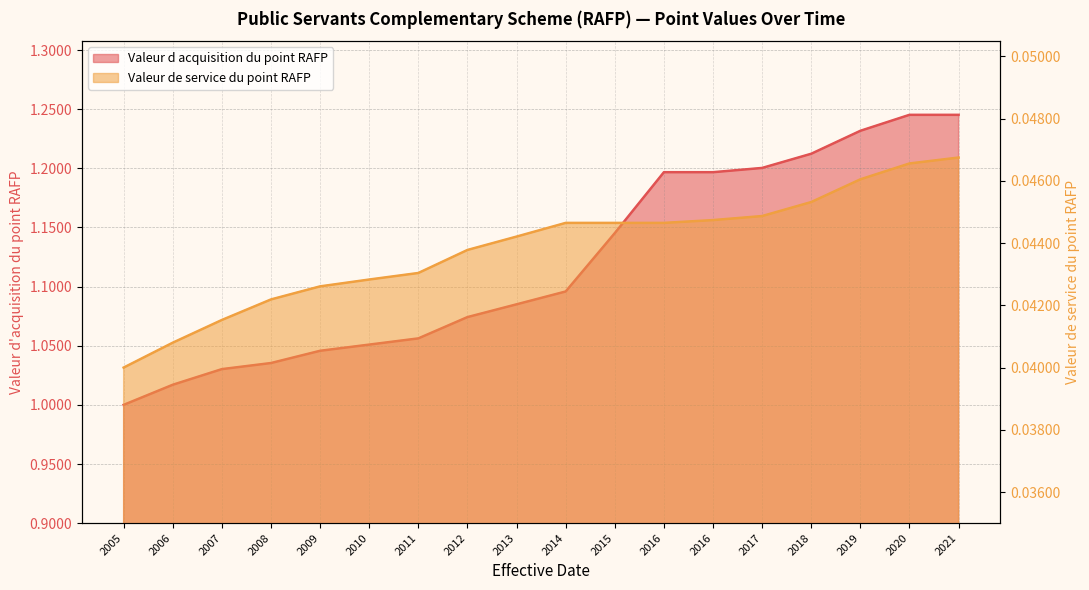

Where is Valeur d acquisition du point RAFP nearest to the value 1?

2005